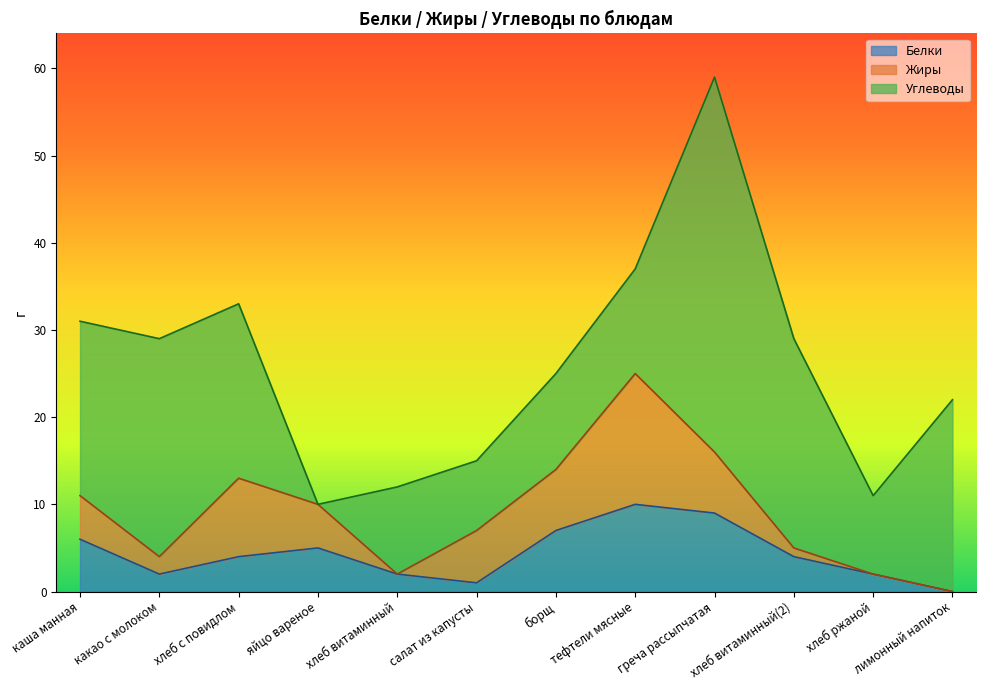

The value of Белки at лимонный напиток is 4. True or false?

False